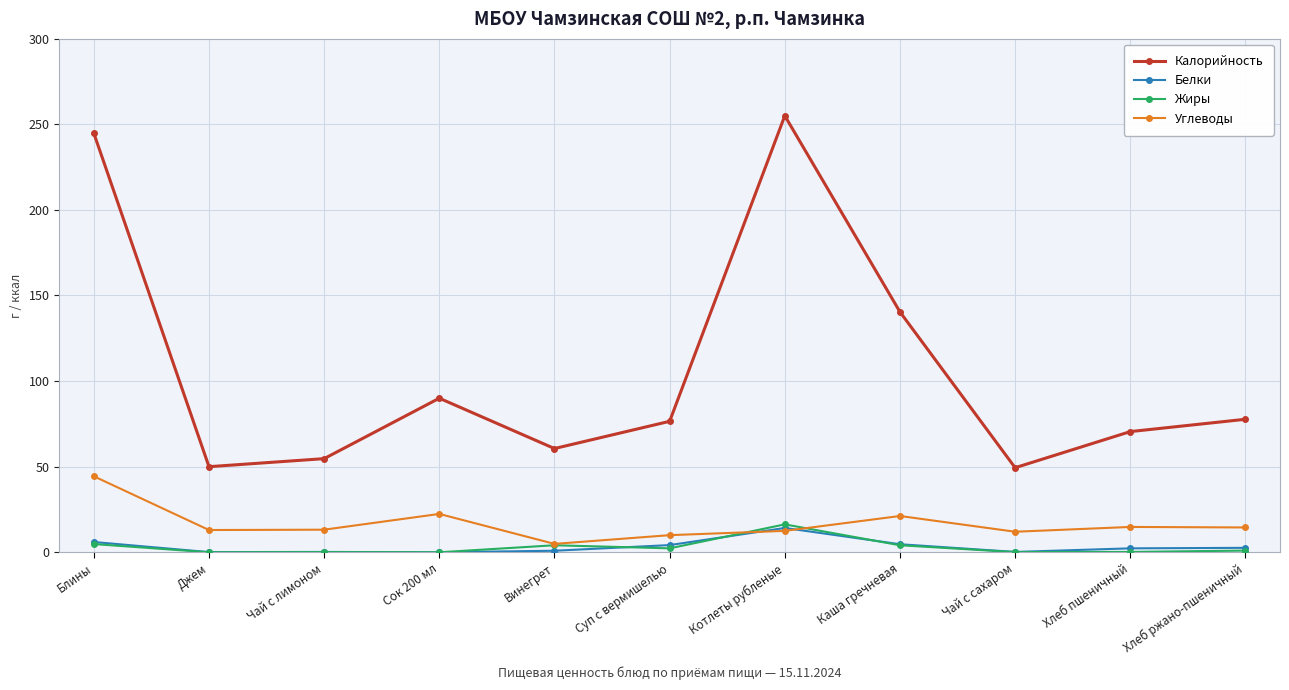

Is it true that Калорийность equals 50.0 at Джем?

True